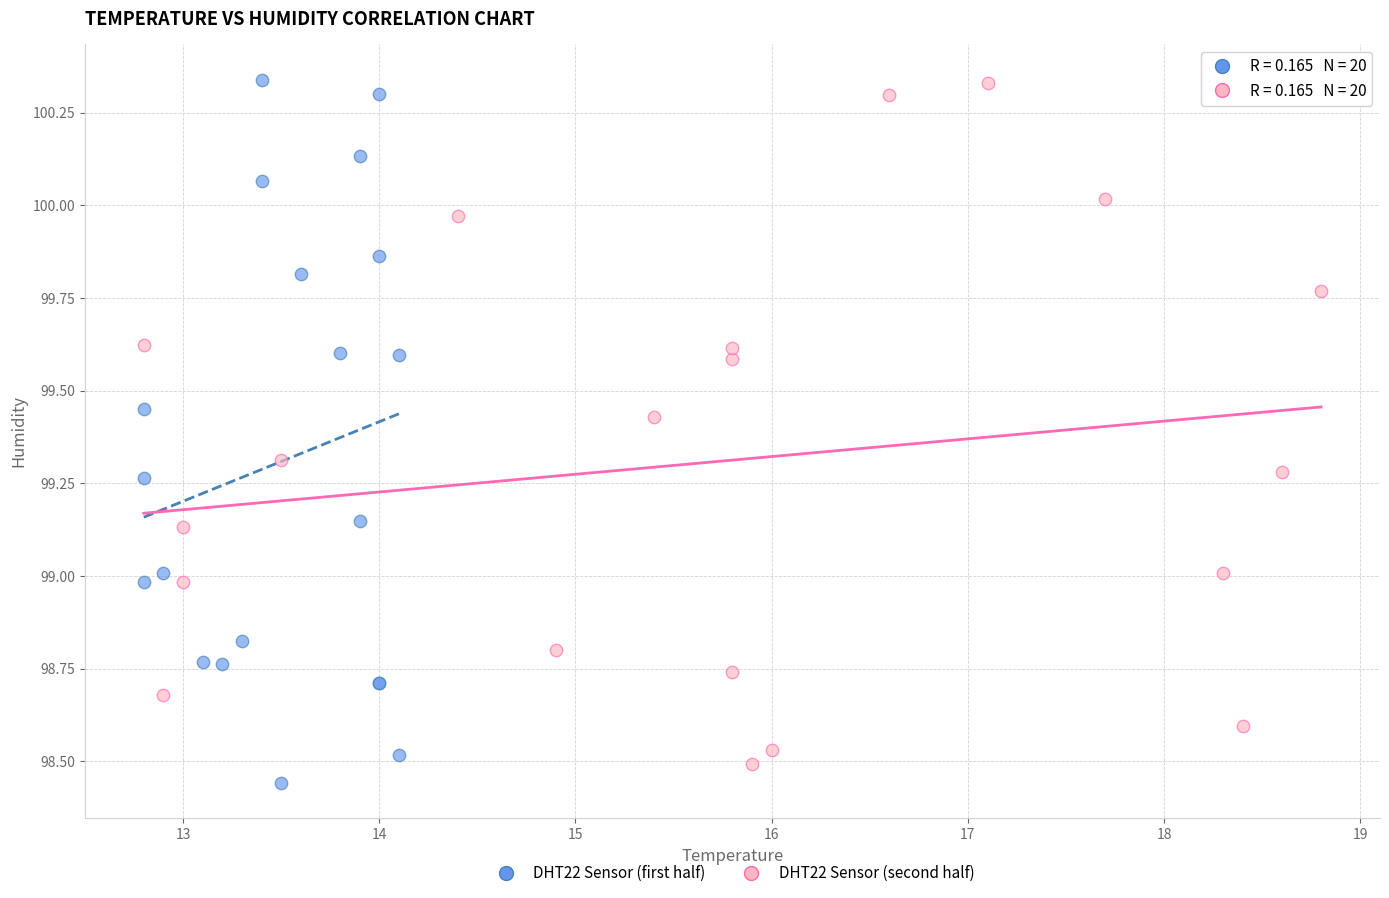

What are all the series names shown in the legend?

DHT22 Sensor (first half), DHT22 Sensor (second half)